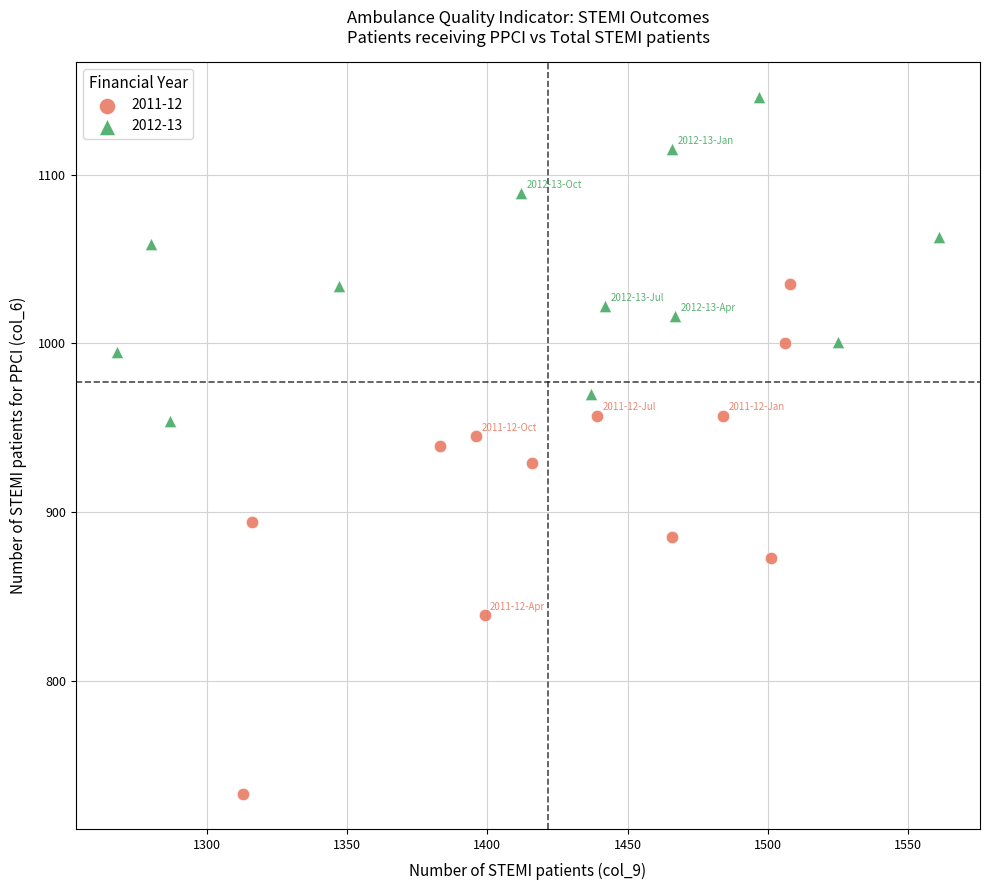

Which series reaches the maximum Y coordinate?

2012-13